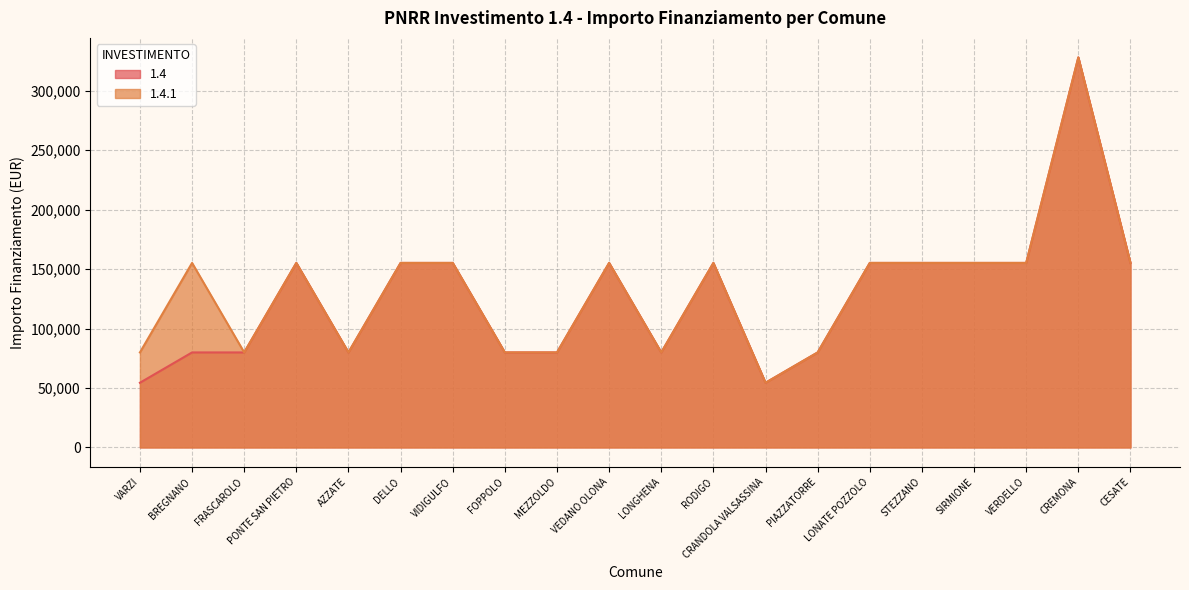

Is the value of 1.4.1 at BREGNANO greater than the value of 1.4 at AZZATE?

Yes